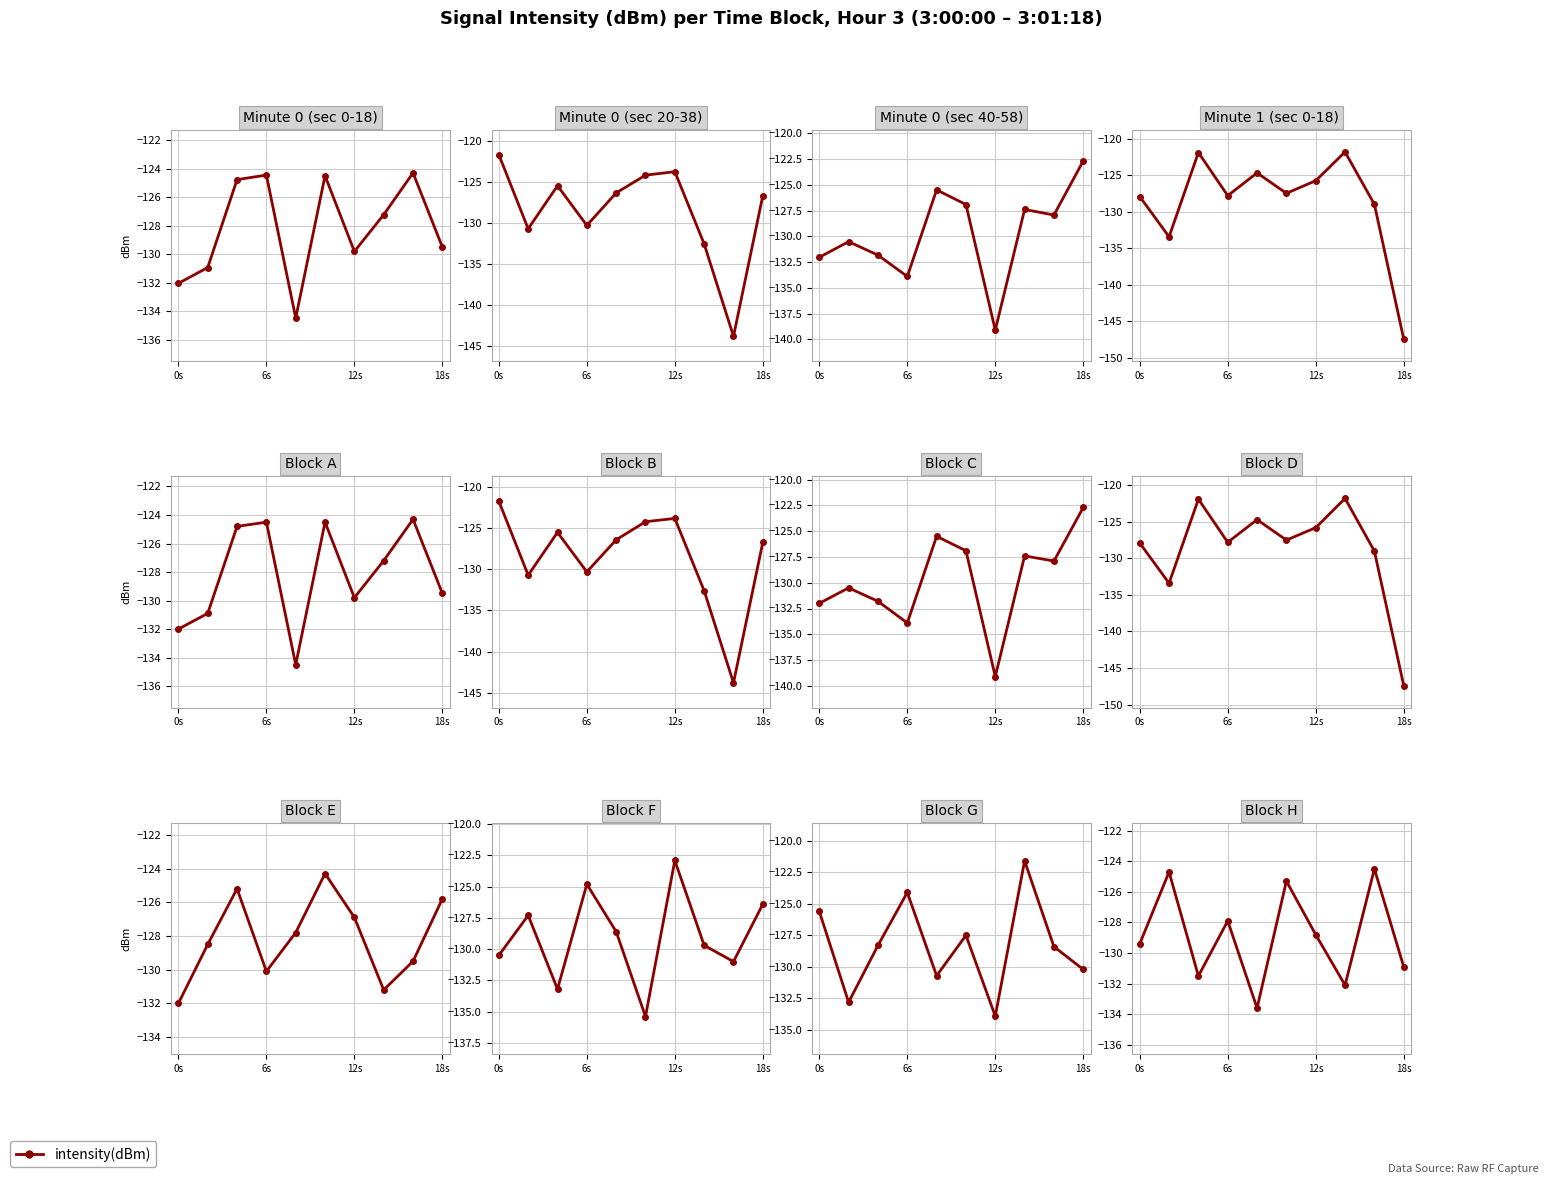

What is the difference between the maximum and minimum values?

9.1